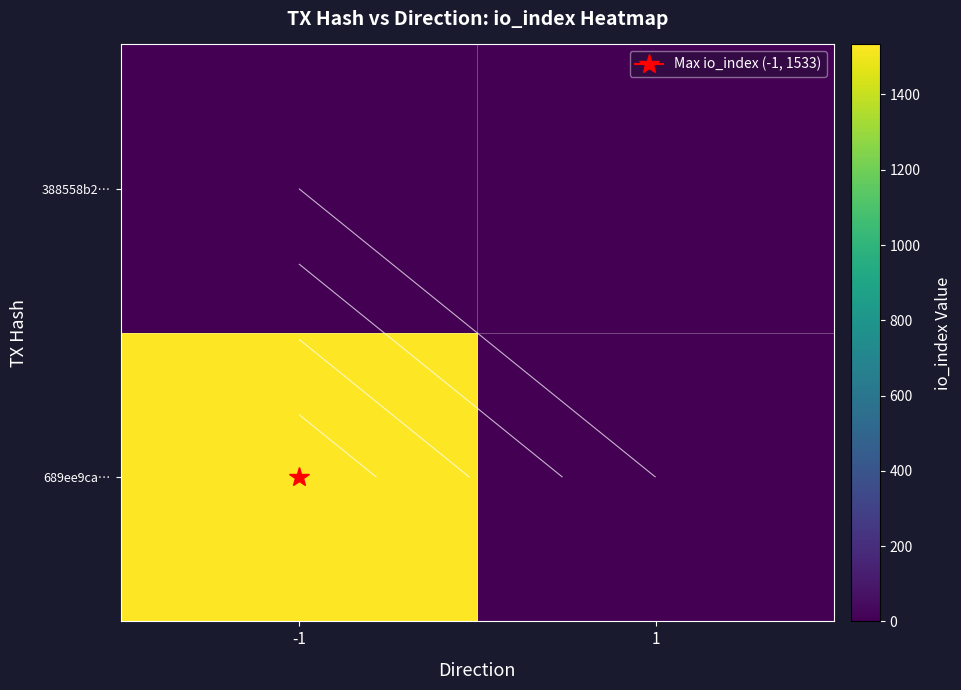

Count the number of categories in the chart.

2